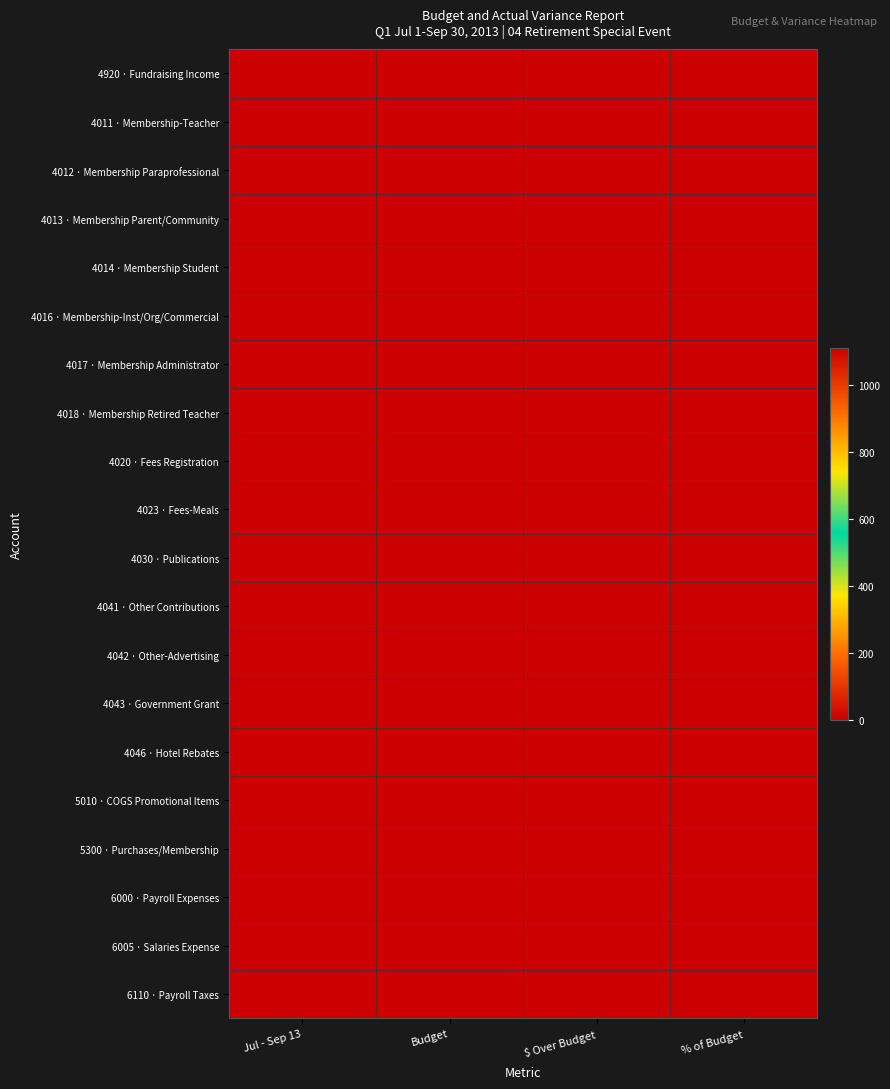

Reading left to right, what are all the values shown in this chart?

4920 · Fundraising Income: Jul - Sep 13=1110	Budget=0	$ Over Budget=1110	% of Budget=1
4011 · Membership-Teacher: Jul - Sep 13=0	Budget=0	$ Over Budget=0	% of Budget=0
4012 · Membership Paraprofessional: Jul - Sep 13=0	Budget=0	$ Over Budget=0	% of Budget=0
4013 · Membership Parent/Community: Jul - Sep 13=0	Budget=0	$ Over Budget=0	% of Budget=0
4014 · Membership Student: Jul - Sep 13=0	Budget=0	$ Over Budget=0	% of Budget=0
4016 · Membership-Inst/Org/Commercial: Jul - Sep 13=0	Budget=0	$ Over Budget=0	% of Budget=0
4017 · Membership Administrator: Jul - Sep 13=0	Budget=0	$ Over Budget=0	% of Budget=0
4018 · Membership Retired Teacher: Jul - Sep 13=0	Budget=0	$ Over Budget=0	% of Budget=0
4020 · Fees Registration: Jul - Sep 13=0	Budget=0	$ Over Budget=0	% of Budget=0
4023 · Fees-Meals: Jul - Sep 13=0	Budget=0	$ Over Budget=0	% of Budget=0
4030 · Publications: Jul - Sep 13=0	Budget=0	$ Over Budget=0	% of Budget=0
4041 · Other Contributions: Jul - Sep 13=0	Budget=0	$ Over Budget=0	% of Budget=0
4042 · Other-Advertising: Jul - Sep 13=0	Budget=0	$ Over Budget=0	% of Budget=0
4043 · Government Grant: Jul - Sep 13=0	Budget=0	$ Over Budget=0	% of Budget=0
4046 · Hotel Rebates: Jul - Sep 13=0	Budget=0	$ Over Budget=0	% of Budget=0
5010 · COGS Promotional Items: Jul - Sep 13=0	Budget=0	$ Over Budget=0	% of Budget=0
5300 · Purchases/Membership: Jul - Sep 13=0	Budget=0	$ Over Budget=0	% of Budget=0
6000 · Payroll Expenses: Jul - Sep 13=0	Budget=0	$ Over Budget=0	% of Budget=0
6005 · Salaries Expense: Jul - Sep 13=0	Budget=0	$ Over Budget=0	% of Budget=0
6110 · Payroll Taxes: Jul - Sep 13=0	Budget=0	$ Over Budget=0	% of Budget=0